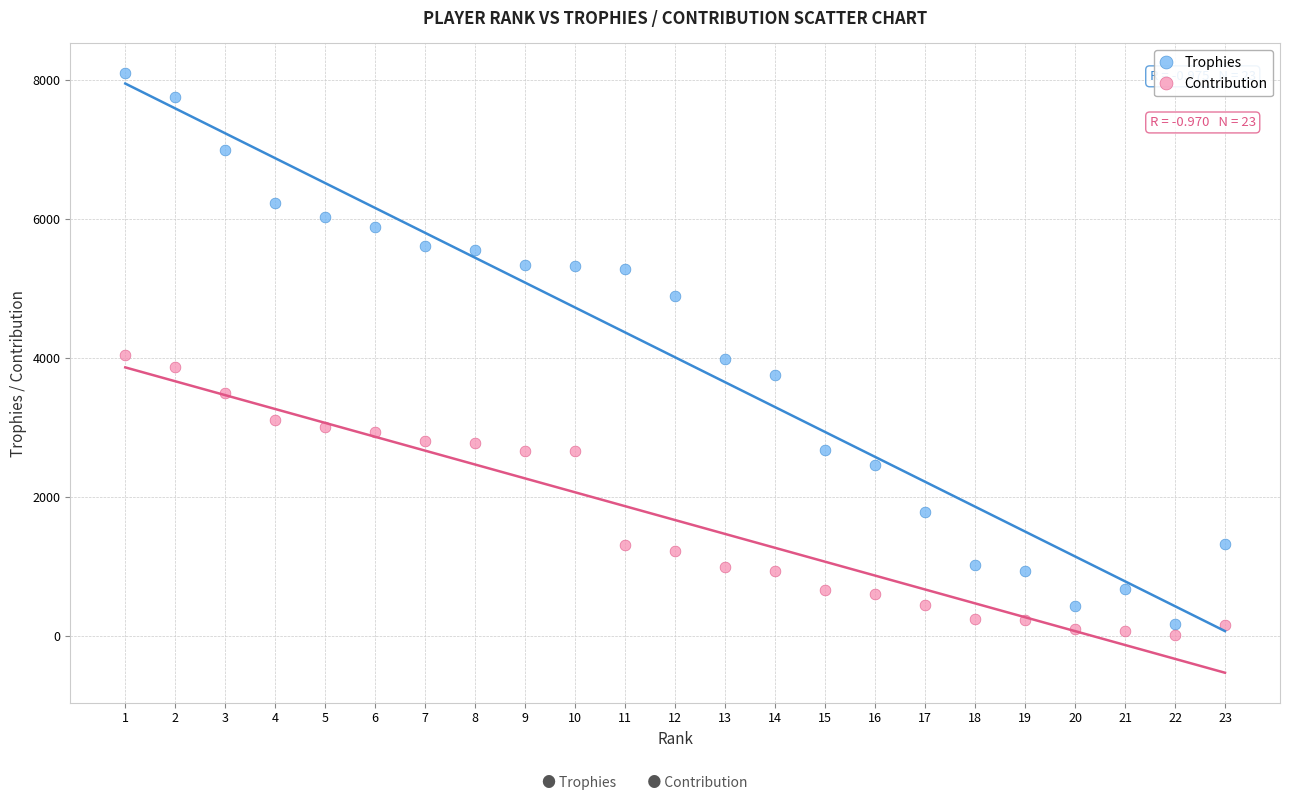

What is the X range (max minus min) for the scatter plot?

22